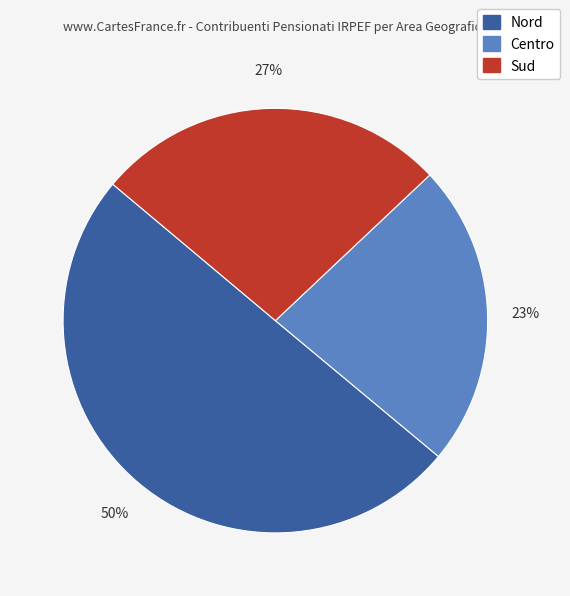

To the nearest percent, what is the average slice percentage?

33%